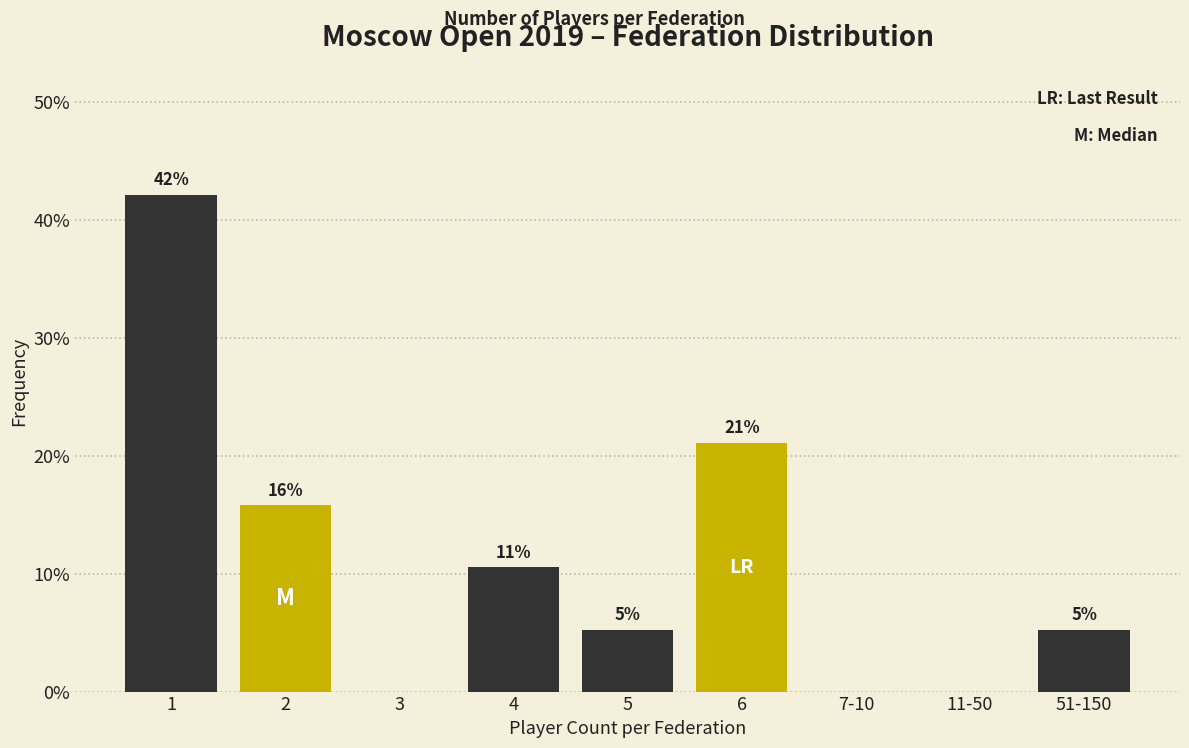

Are the bars horizontal?

No